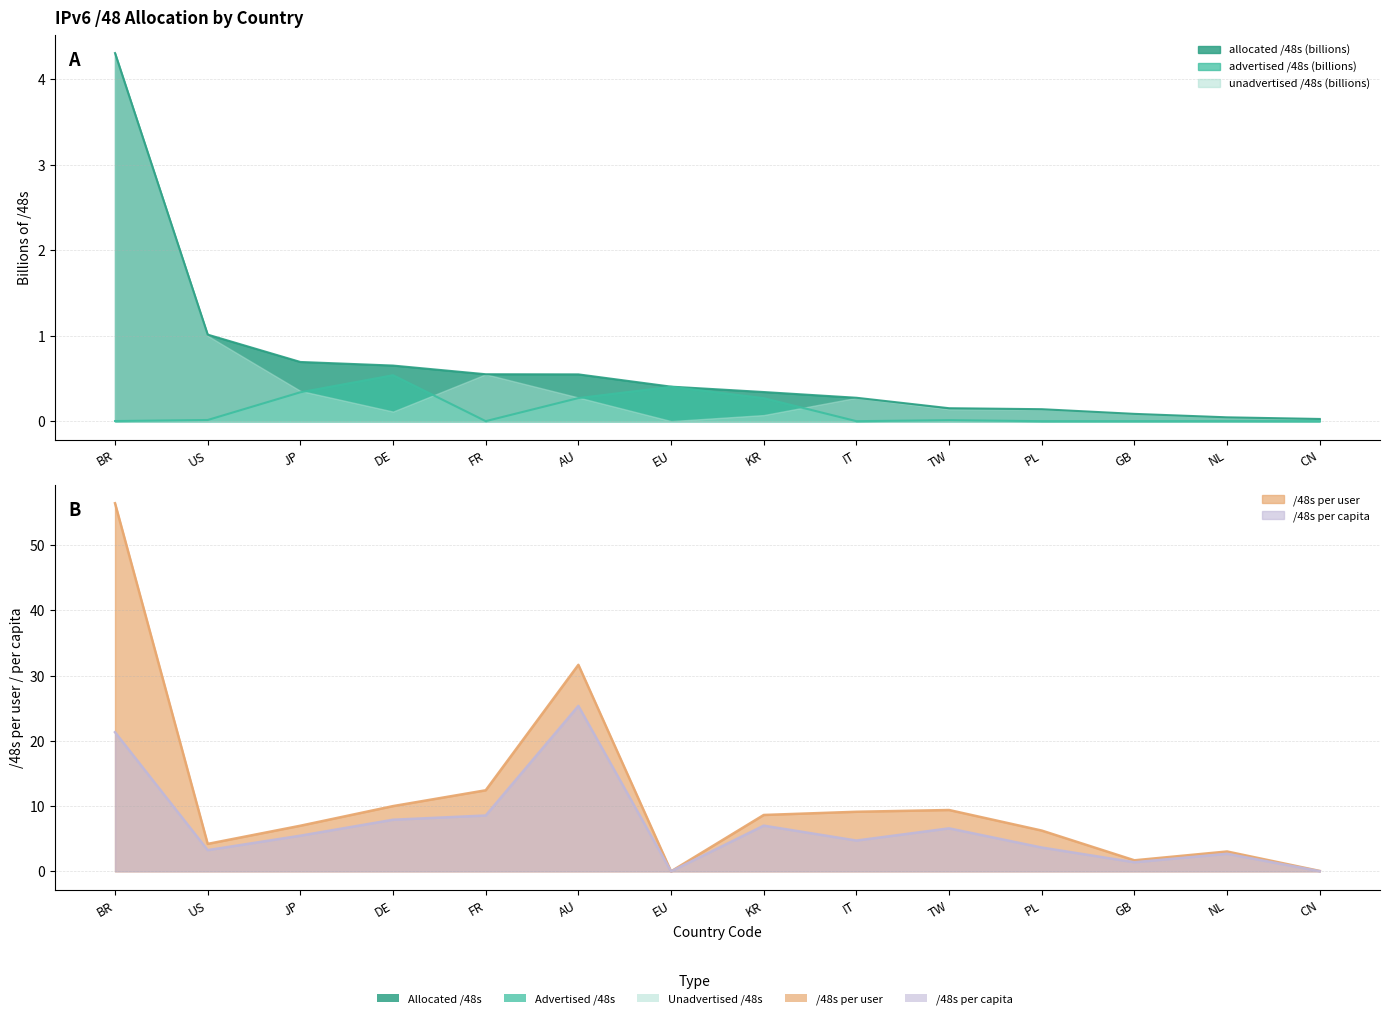

At which category does the chart reach its peak across all series?

BR